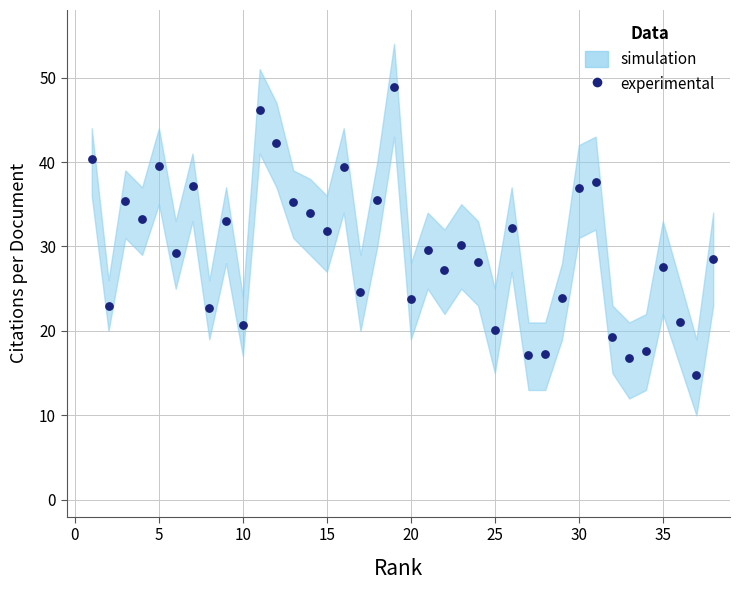

What is the range of X values (max minus min)?

37.0